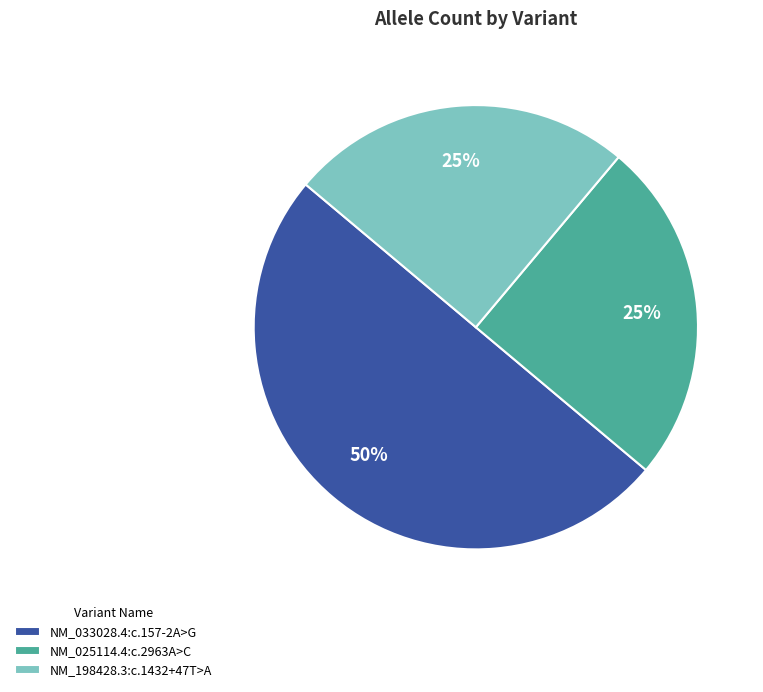

Is NM_198428.3:c.1432+47T>A the majority of the pie?

No